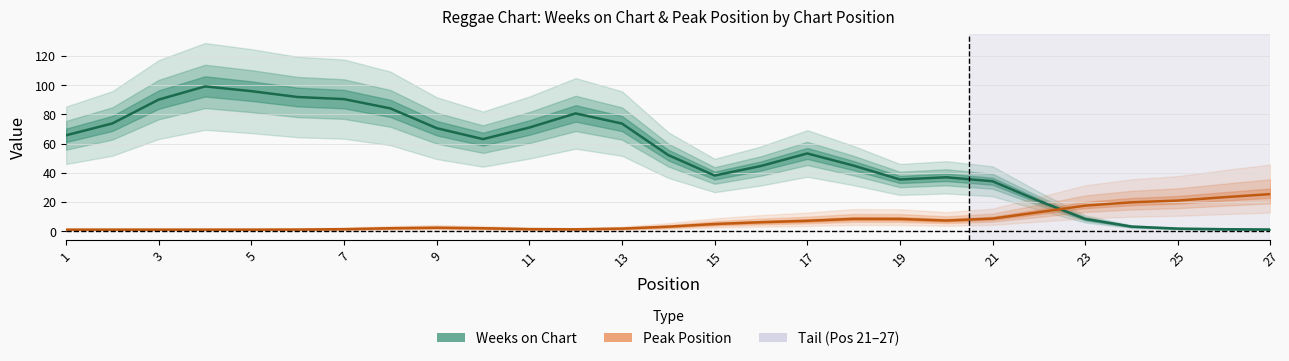

Count the number of data series in this chart.

2